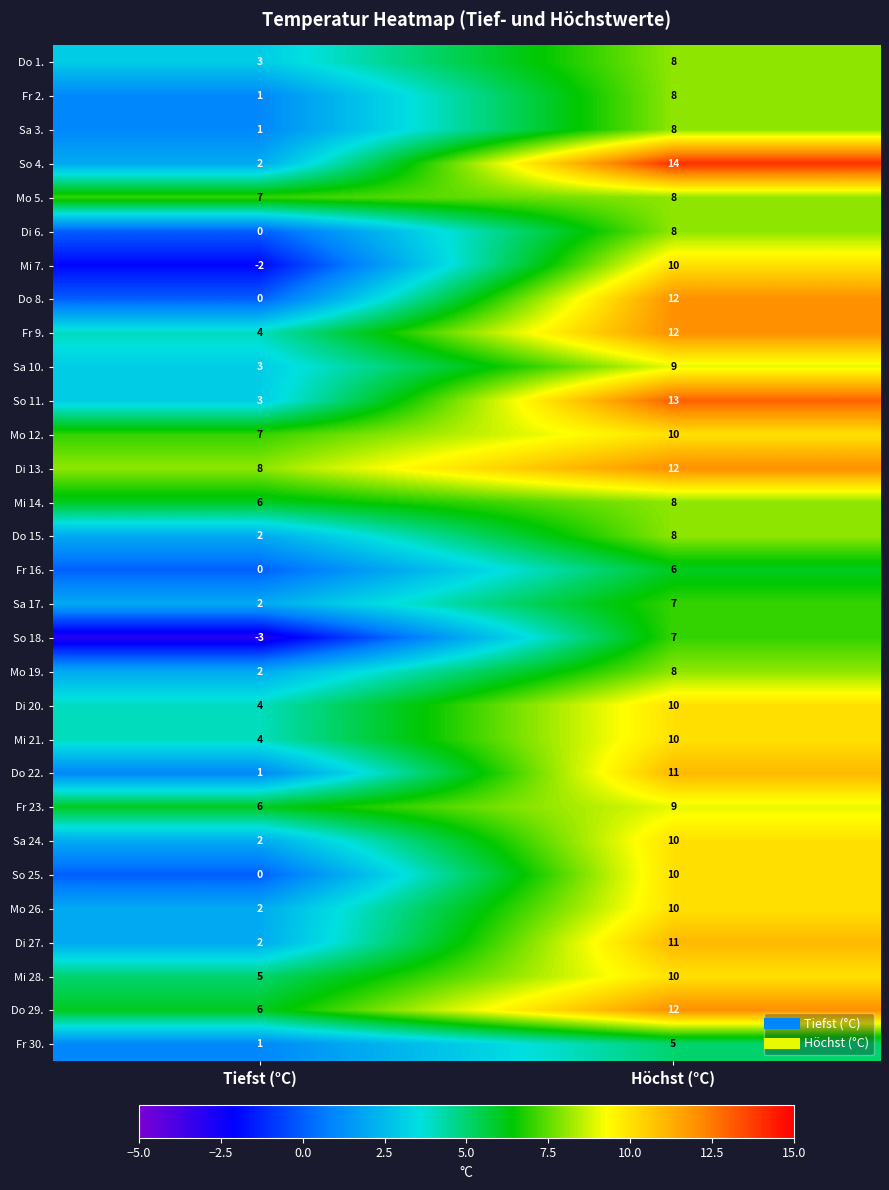

Which series has the largest total across all categories?

Di 13.